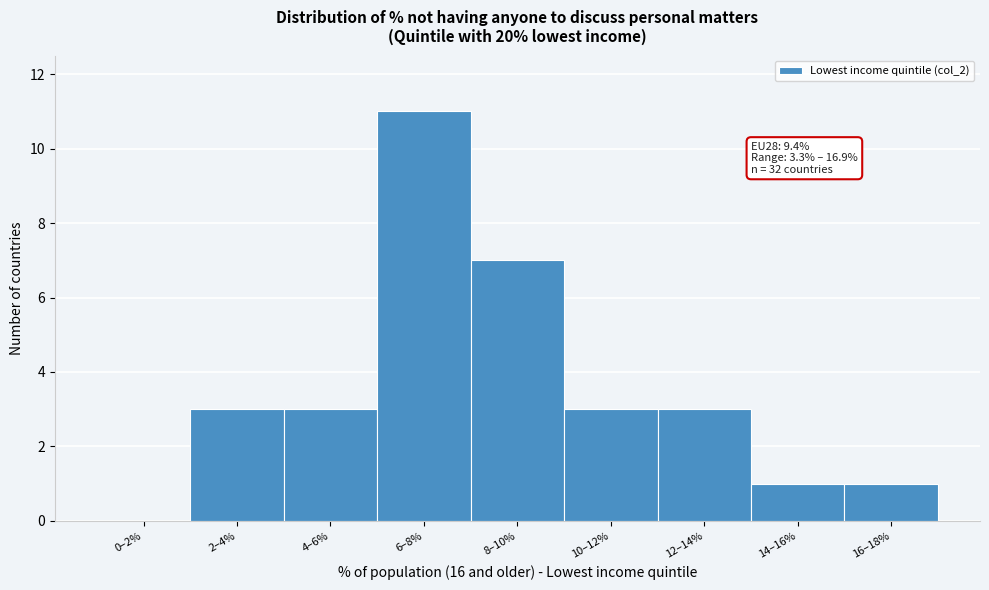

Reading right to left, extract all data points from this chart.

16–18%=1	14–16%=1	12–14%=3	10–12%=3	8–10%=7	6–8%=11	4–6%=3	2–4%=3	0–2%=0